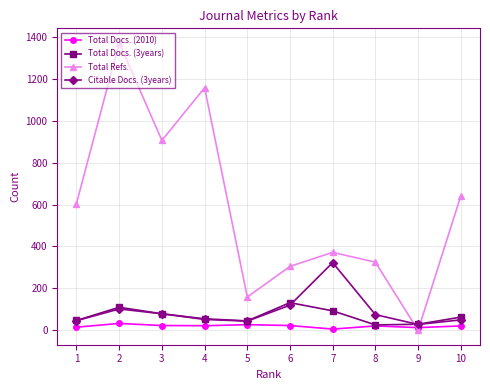

At how many categories does at least one series exceed 675?

3